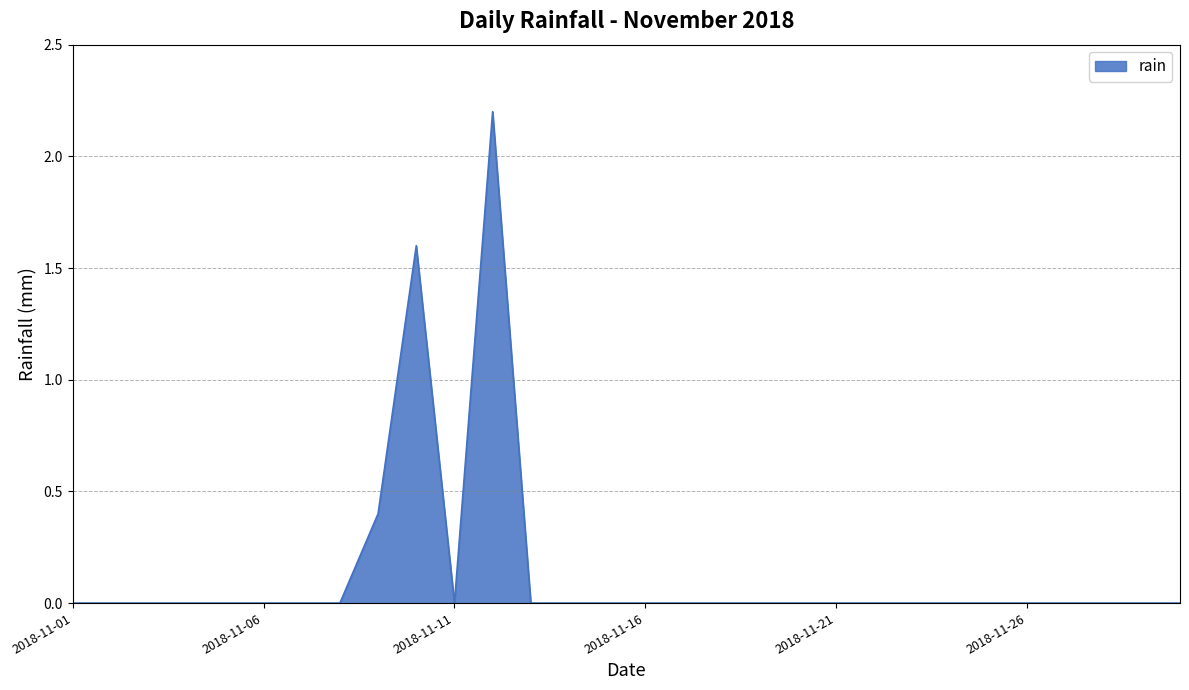

What is the difference between the maximum and minimum values?

2.2